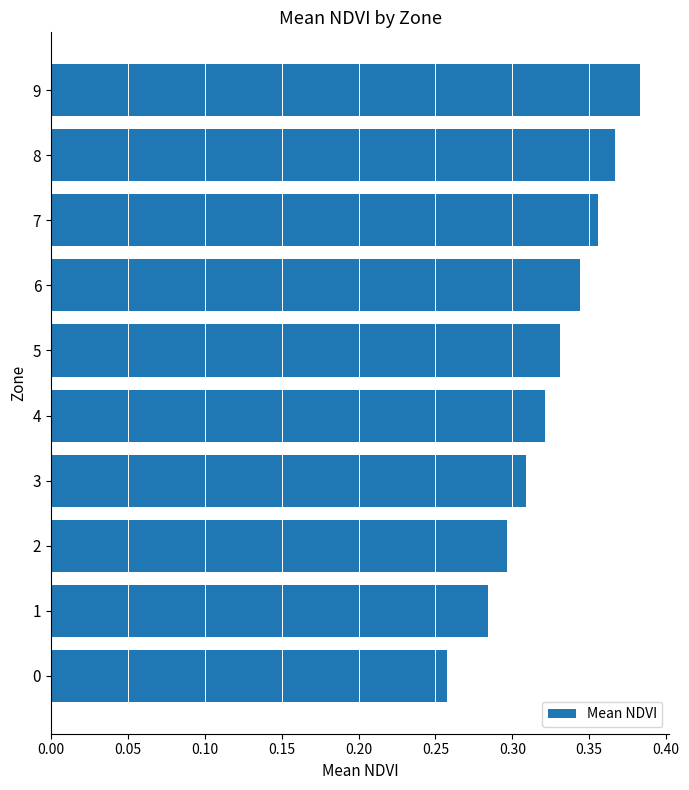

Which has a higher value, 2 or 6?

6